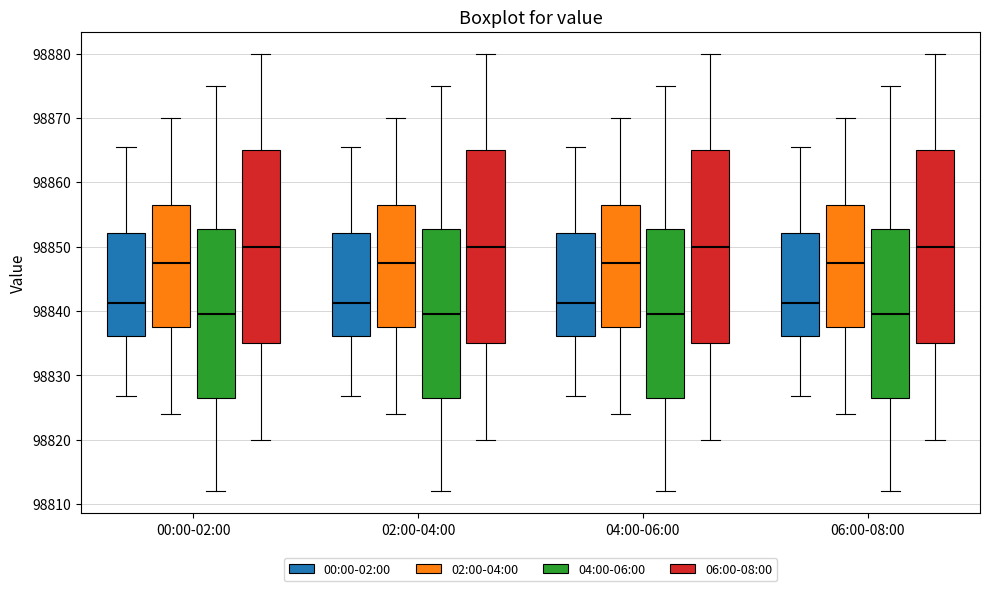

Reading left to right, read every box against the y-axis: the position of its median line, the range the box covers, and the ends of its whiskers. The values are not printed on the chart, so give them approximately, as read against the axis.

00:00-02:00 (00:00-02:00): median 98841, box 98836 to 98852, whiskers 98827 to 98866
00:00-02:00 (02:00-04:00): median 98848, box 98838 to 98857, whiskers 98824 to 98870
00:00-02:00 (04:00-06:00): median 98840, box 98827 to 98853, whiskers 98812 to 98875
00:00-02:00 (06:00-08:00): median 98850, box 98835 to 98865, whiskers 98820 to 98880
02:00-04:00 (00:00-02:00): median 98841, box 98836 to 98852, whiskers 98827 to 98866
02:00-04:00 (02:00-04:00): median 98848, box 98838 to 98857, whiskers 98824 to 98870
02:00-04:00 (04:00-06:00): median 98840, box 98827 to 98853, whiskers 98812 to 98875
02:00-04:00 (06:00-08:00): median 98850, box 98835 to 98865, whiskers 98820 to 98880
04:00-06:00 (00:00-02:00): median 98841, box 98836 to 98852, whiskers 98827 to 98866
04:00-06:00 (02:00-04:00): median 98848, box 98838 to 98857, whiskers 98824 to 98870
04:00-06:00 (04:00-06:00): median 98840, box 98827 to 98853, whiskers 98812 to 98875
04:00-06:00 (06:00-08:00): median 98850, box 98835 to 98865, whiskers 98820 to 98880
06:00-08:00 (00:00-02:00): median 98841, box 98836 to 98852, whiskers 98827 to 98866
06:00-08:00 (02:00-04:00): median 98848, box 98838 to 98857, whiskers 98824 to 98870
06:00-08:00 (04:00-06:00): median 98840, box 98827 to 98853, whiskers 98812 to 98875
06:00-08:00 (06:00-08:00): median 98850, box 98835 to 98865, whiskers 98820 to 98880